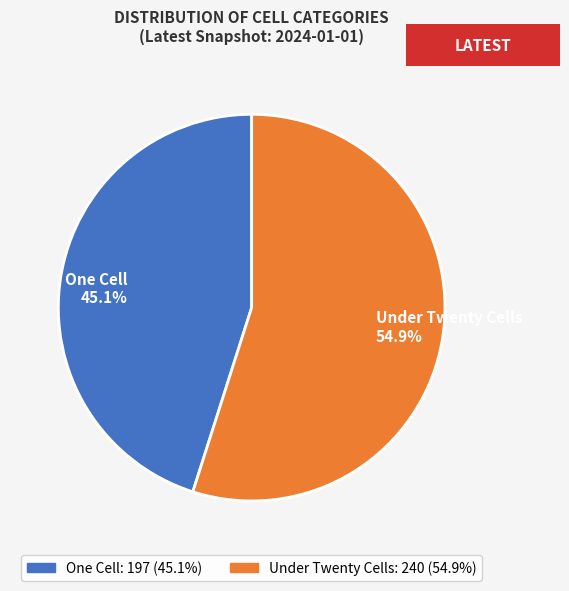

Which category has the smallest portion of the pie?

One Cell